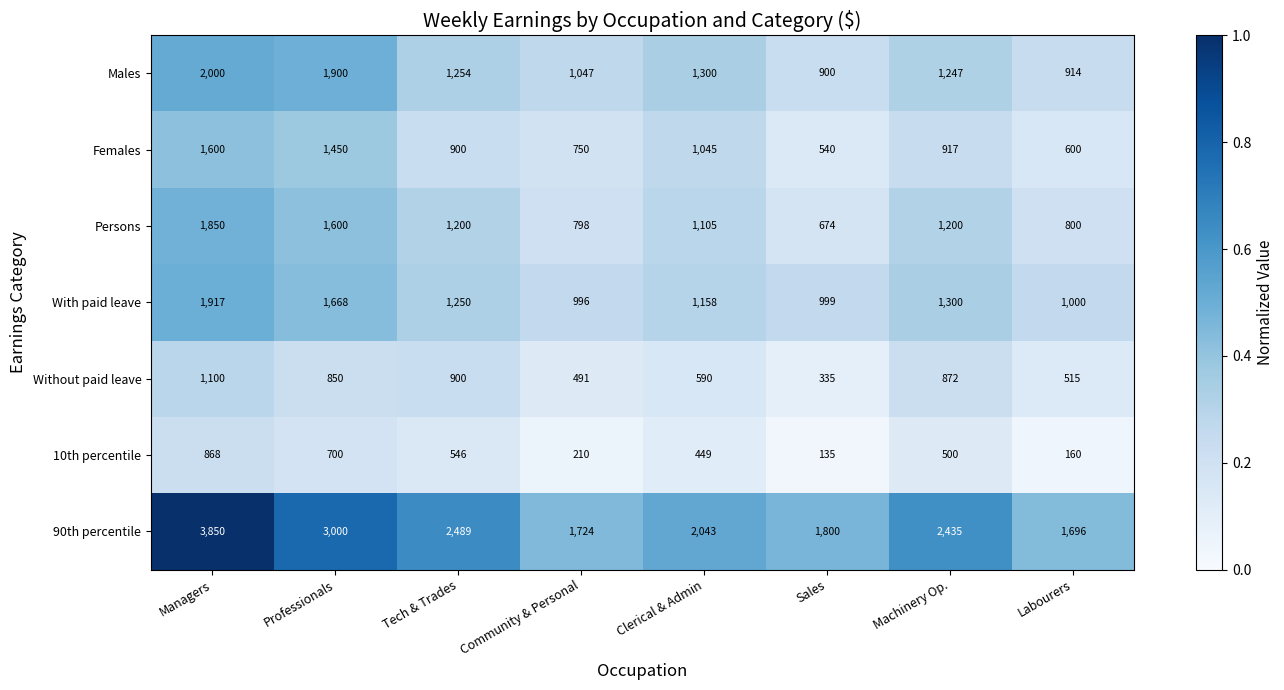

Which category has the lowest value in the 10th percentile series?

Sales